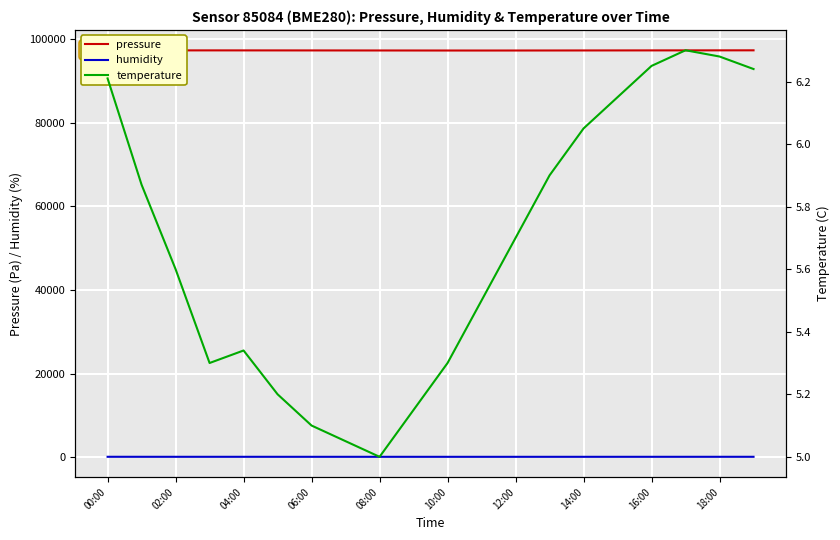

In humidity, how many points are lower than both neighbors (excluding endpoints)?

2